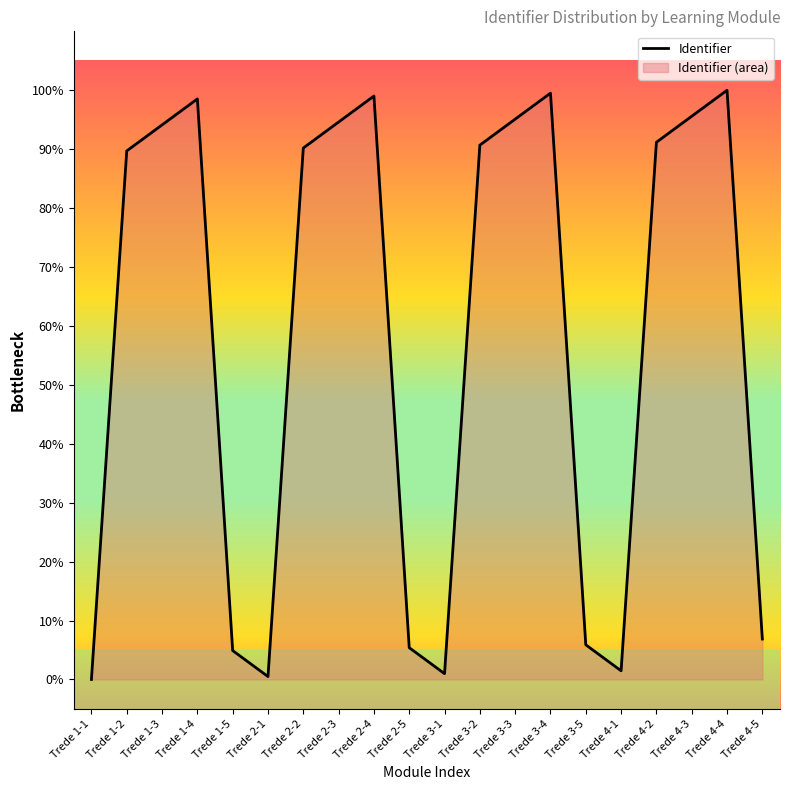

Which category has the lowest value across all series?

Trede 1-1